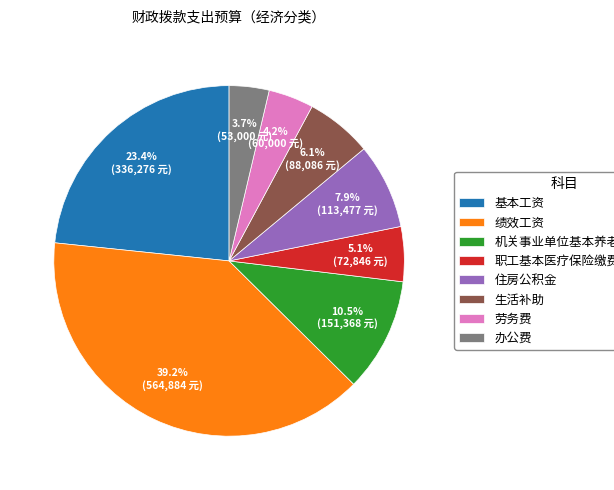

What percentage is the 生活补助 slice, to the nearest percent?

6%